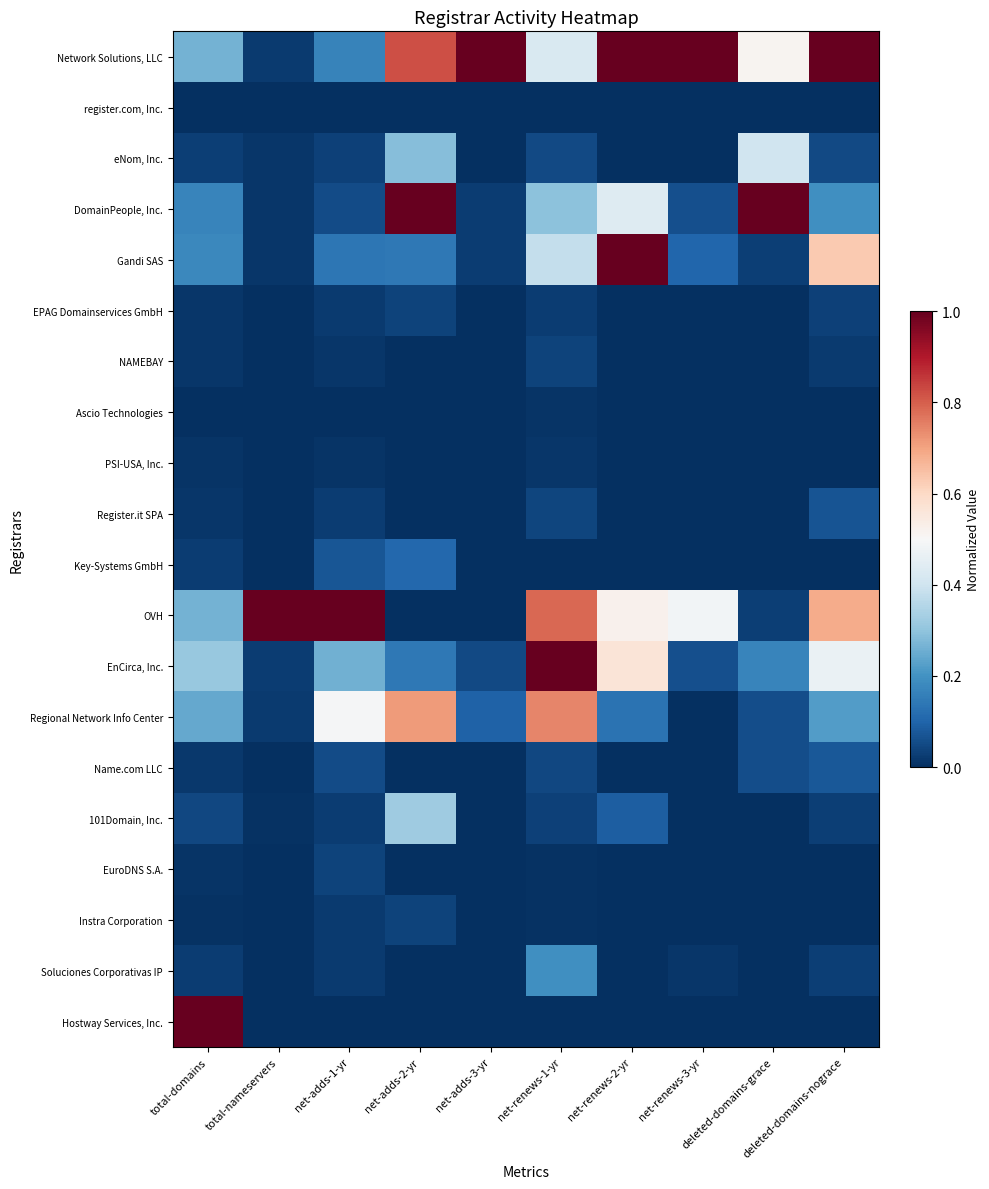

What is the spread (max minus min) of values at deleted-domains-nograce?

1.0